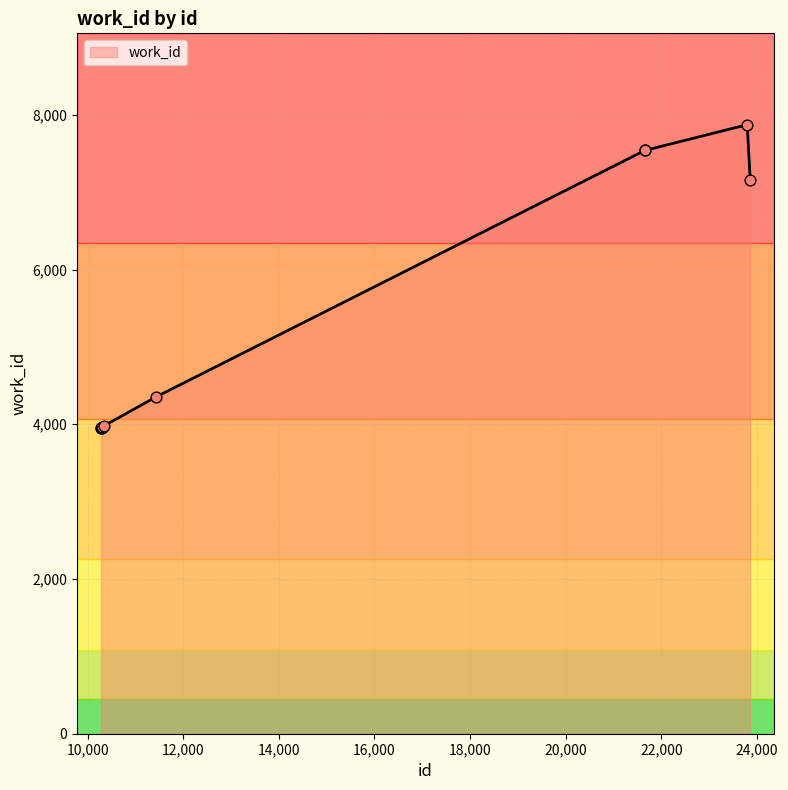

What is the minimum value shown in the chart?

3953